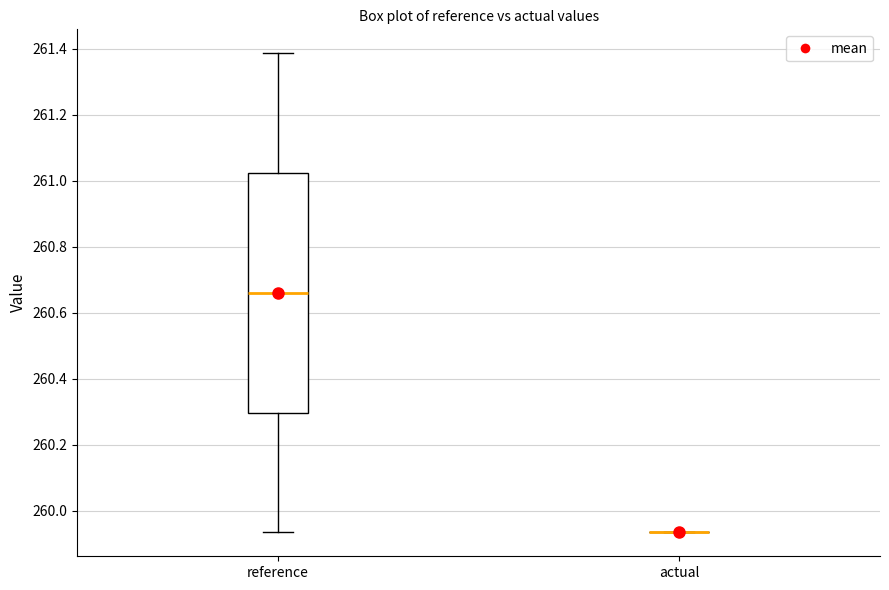

Reading left to right, read every box against the y-axis: the position of its median line, the range the box covers, and the ends of its whiskers. The values are not printed on the chart, so give them approximately, as read against the axis.

reference: median 260.66, box 260.30 to 261.02, whiskers 259.94 to 261.38
actual: box collapsed to a line at 259.94, whiskers 259.94 to 259.94